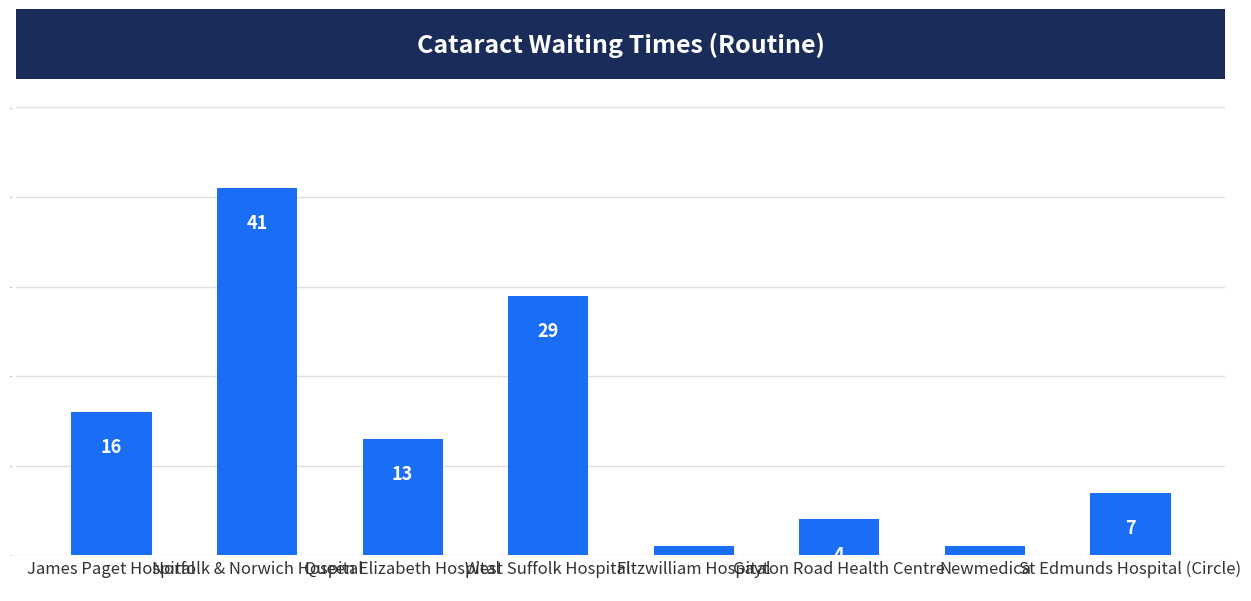

What is the ratio of the value at Newmedica to the value at James Paget Hospital?

0.1